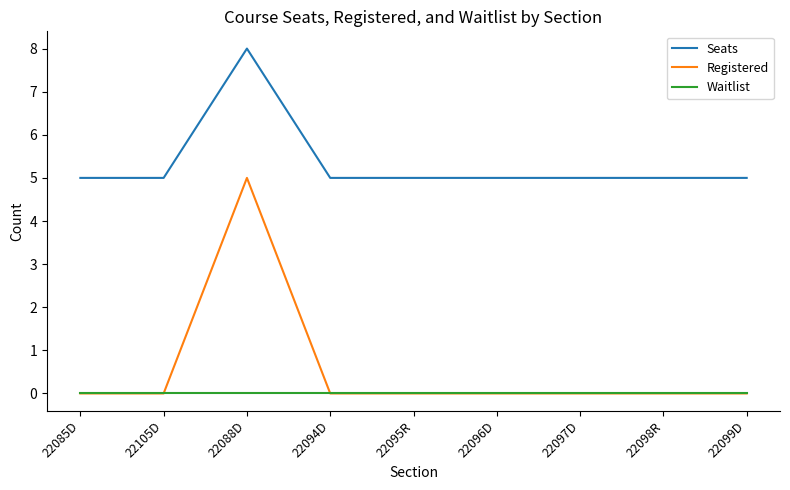

What is the greatest value displayed?

8